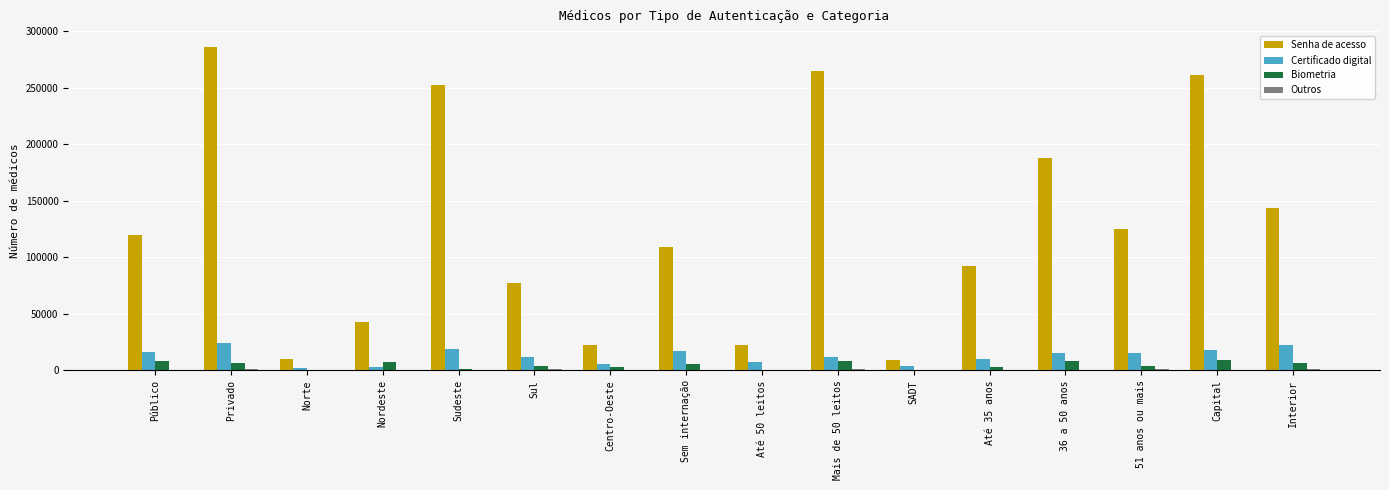

How many groups of bars are there?

16